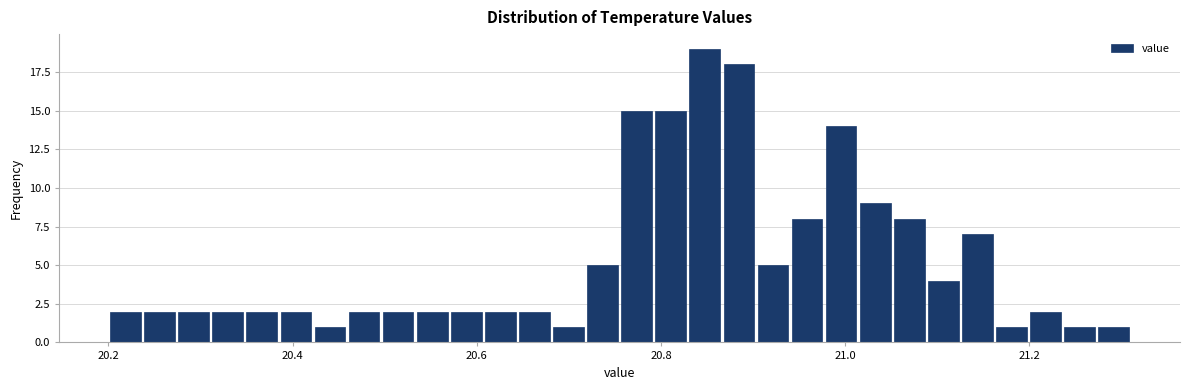

Around what value on the x-axis is the tallest bar? Give the approximate position of its centre, as read against the axis.

20.84